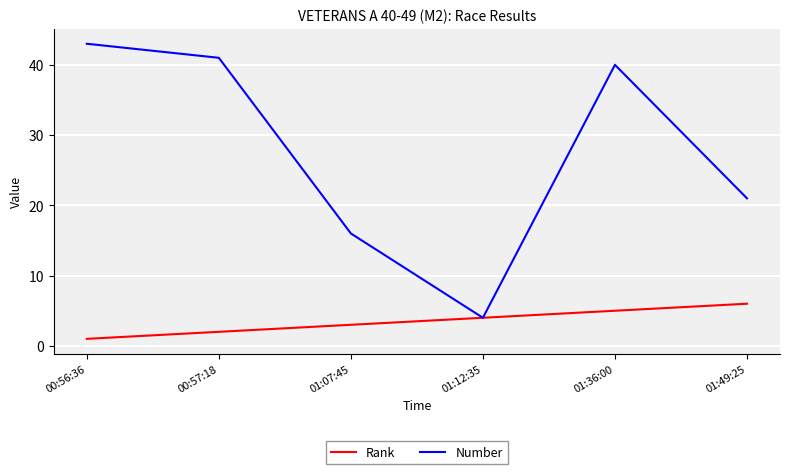

At which label does Number first exceed 40?

00:56:36